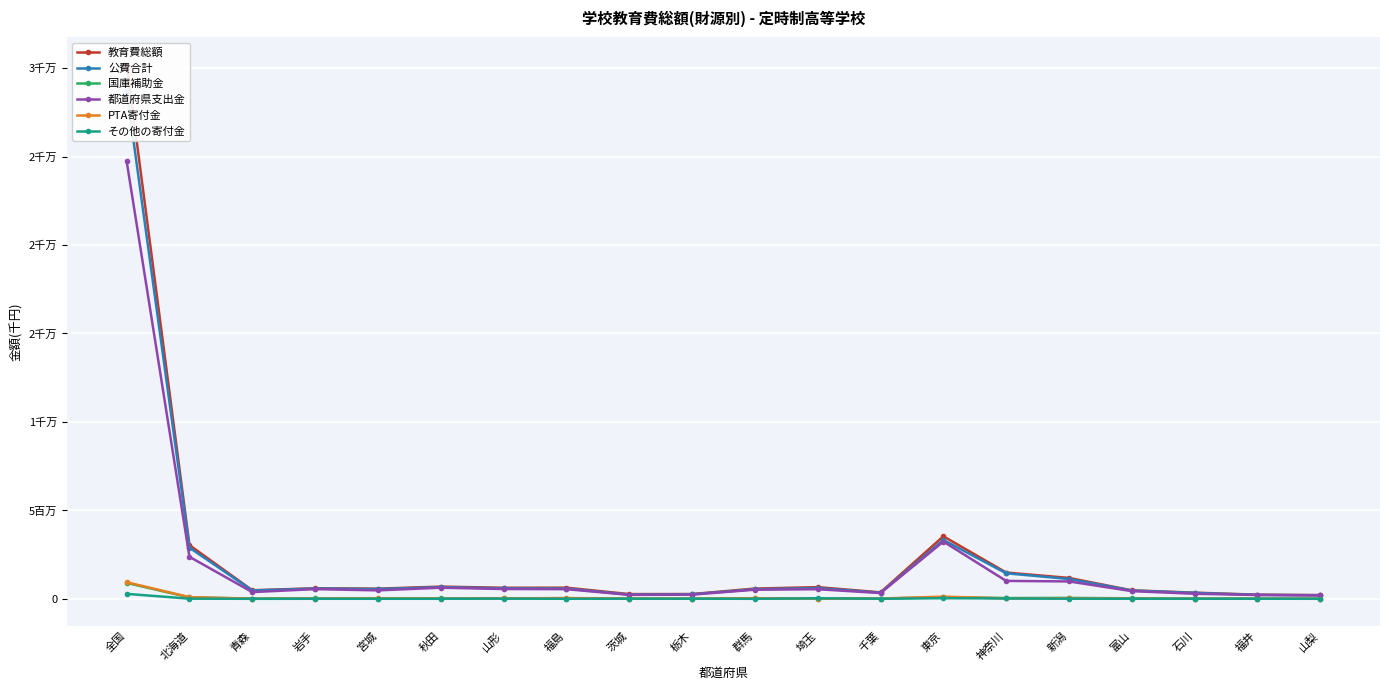

True or false: 都道府県支出金 and 国庫補助金 cross at least once.

False